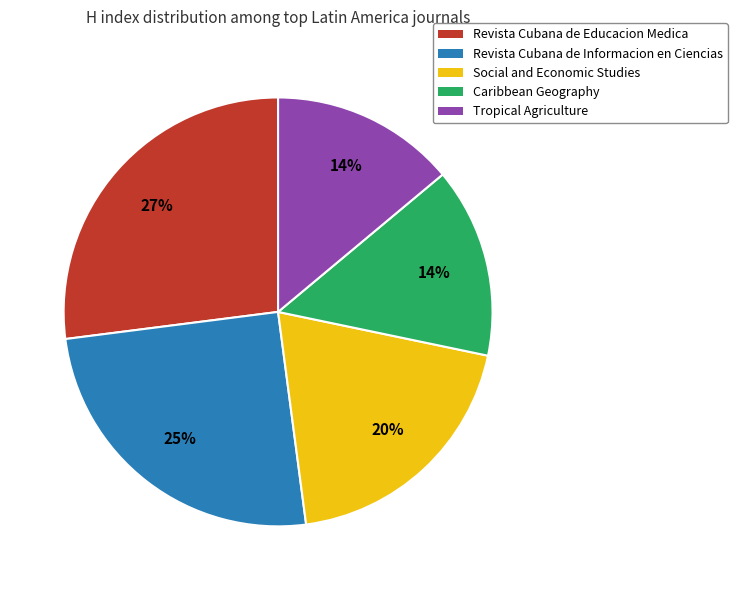

True or false: Revista Cubana de Informacion accounts for 25% of the total.

True